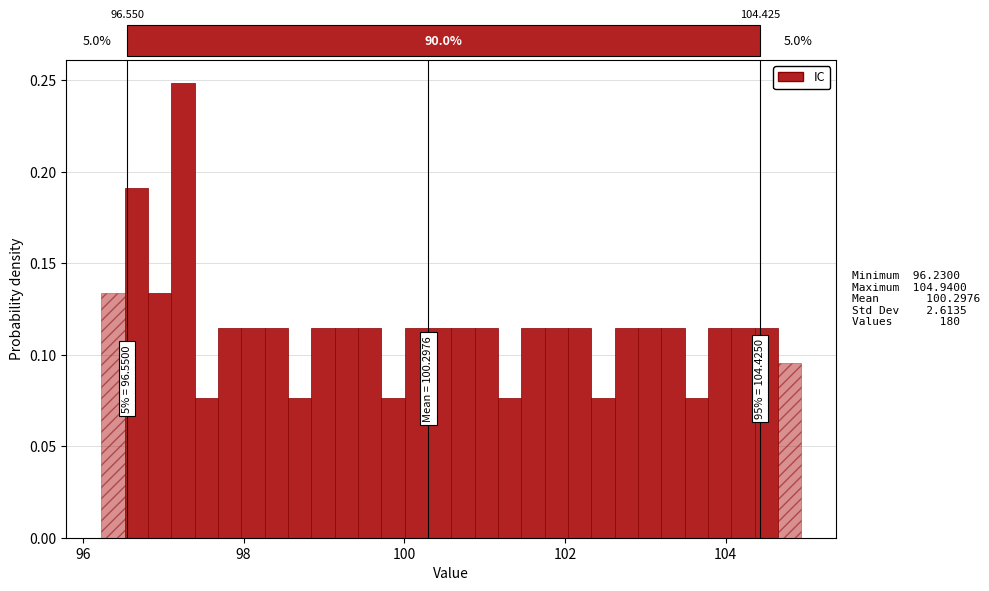

Around what value on the x-axis is the tallest bar? Give the approximate position of its centre, as read against the axis.

97.2